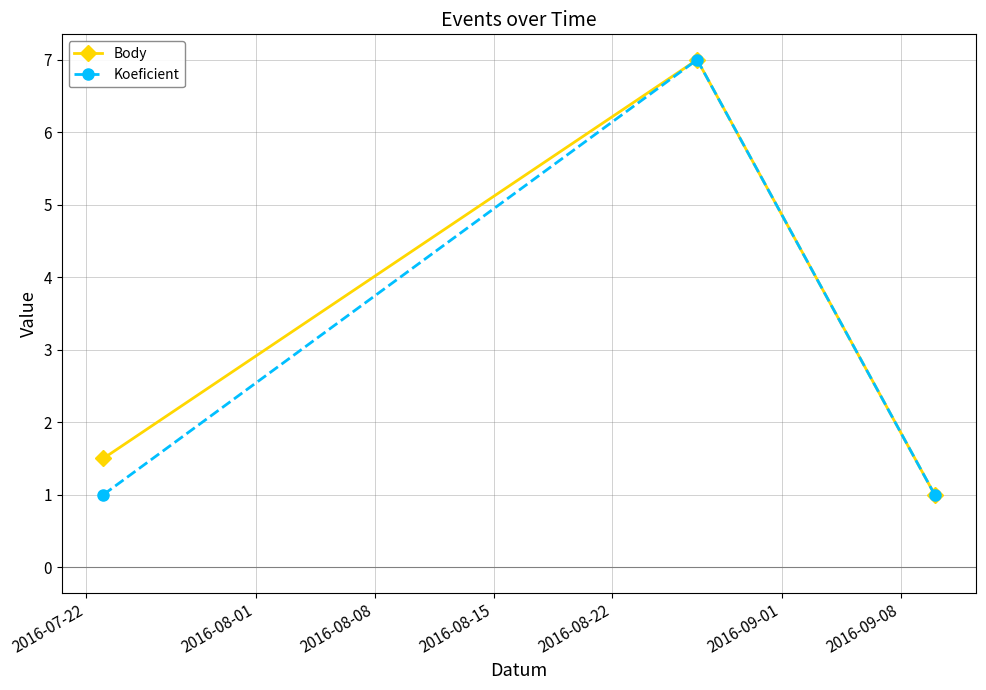

What is the minimum value for Koeficient?

1.0